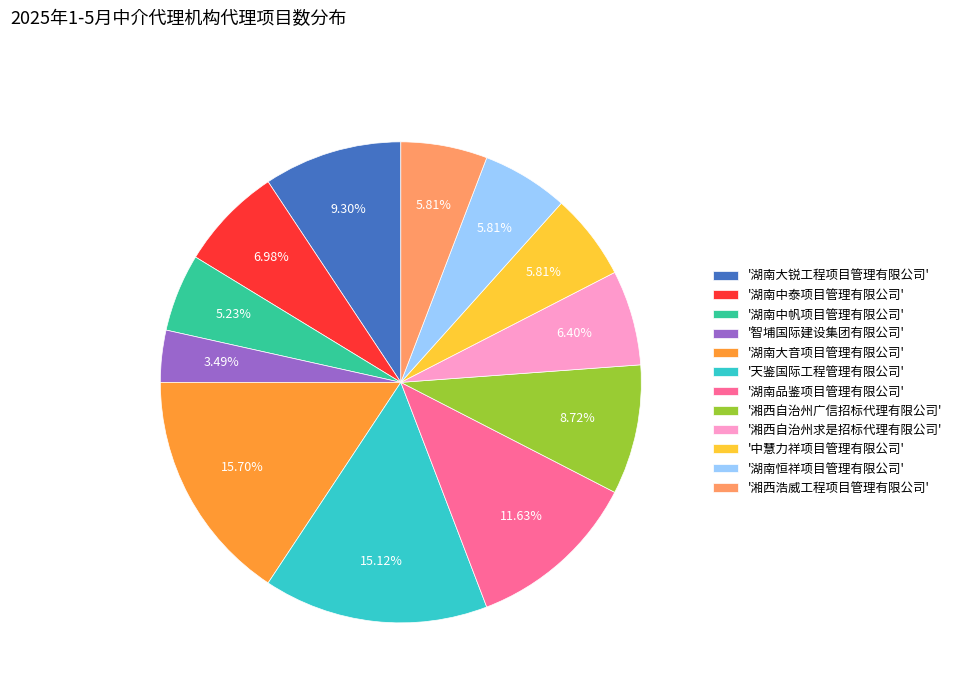

Is there a majority slice in this chart?

No